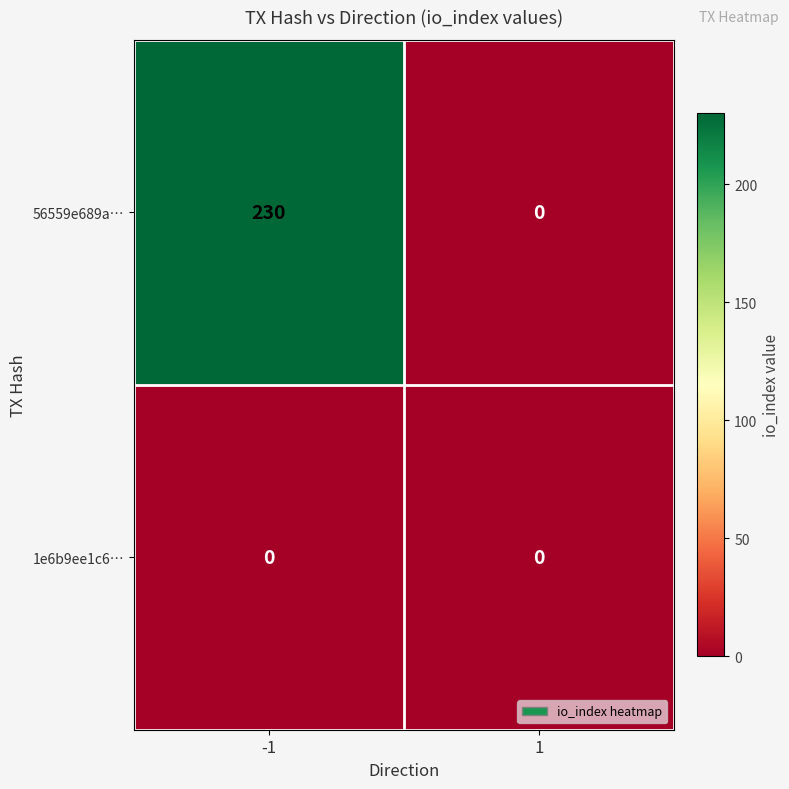

What is the total value across all series at -1?

230